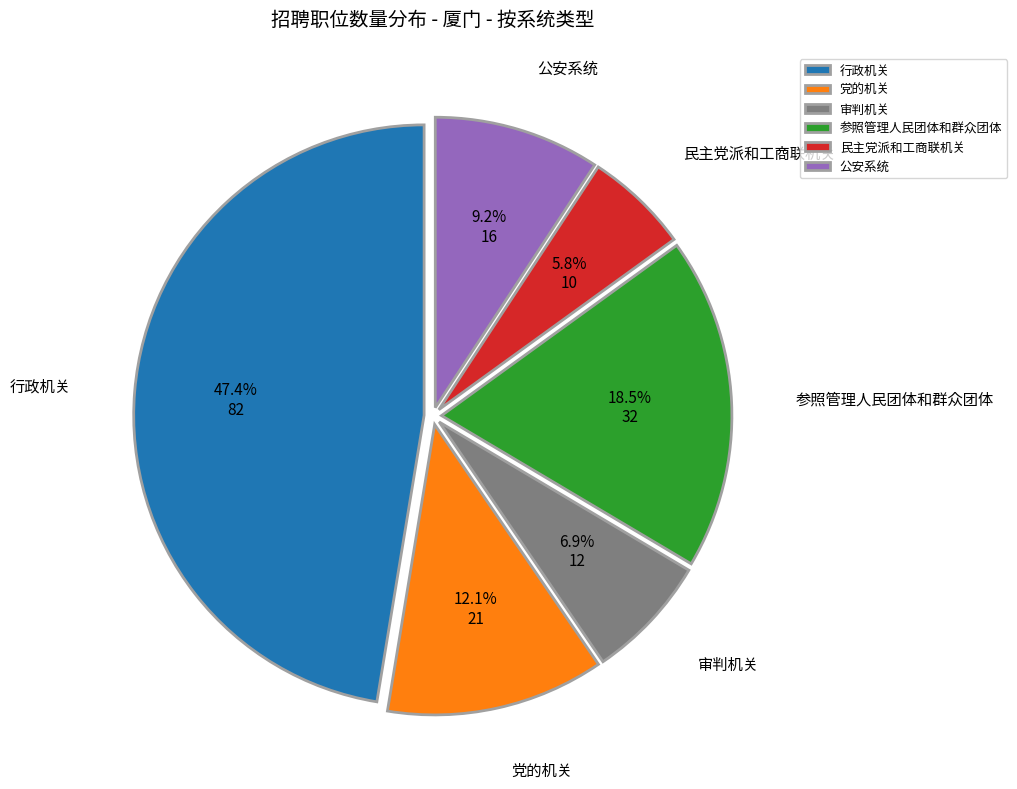

The 行政机关 slice represents 47% of the pie. True or false?

True